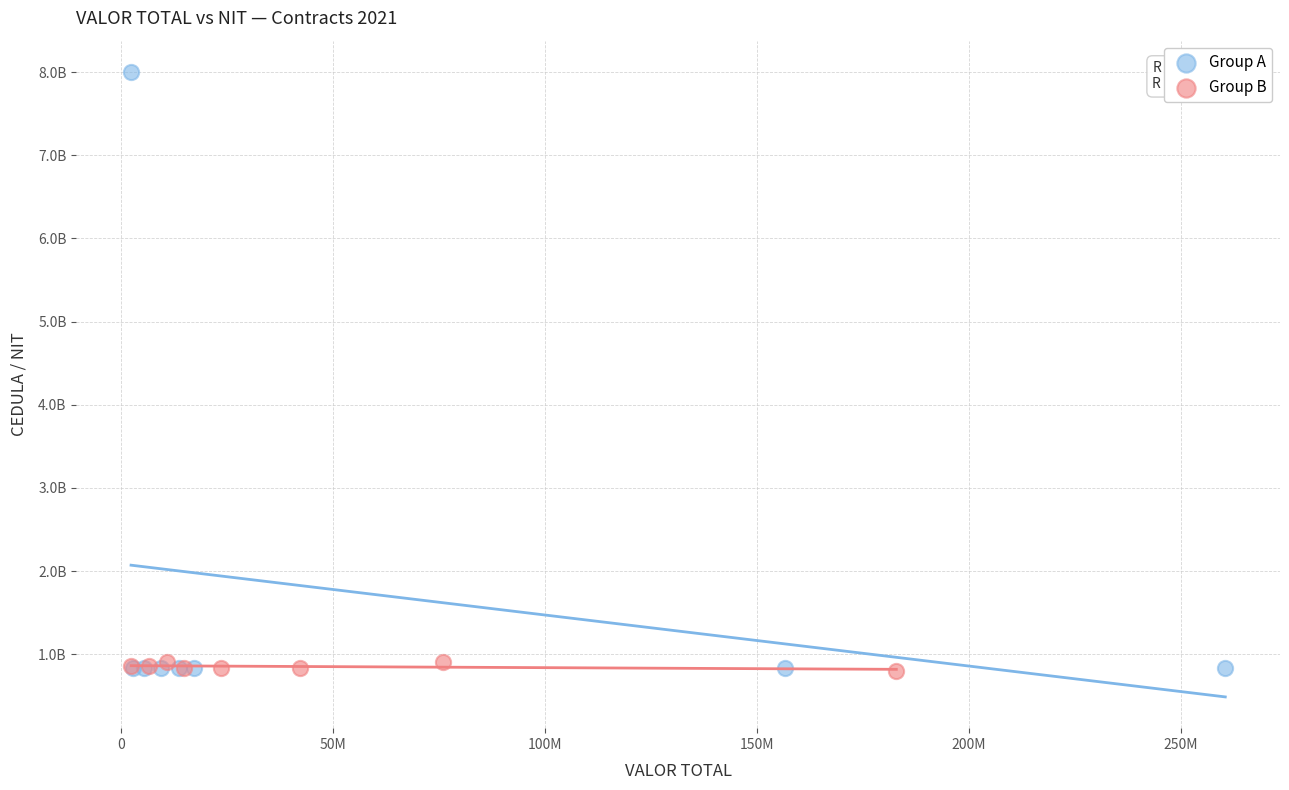

Which series has the largest Y range (max minus min)?

Group A